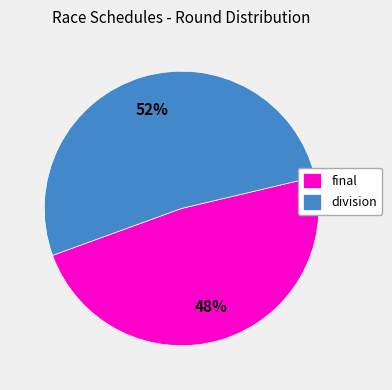

What is the largest slice in the pie chart?

division